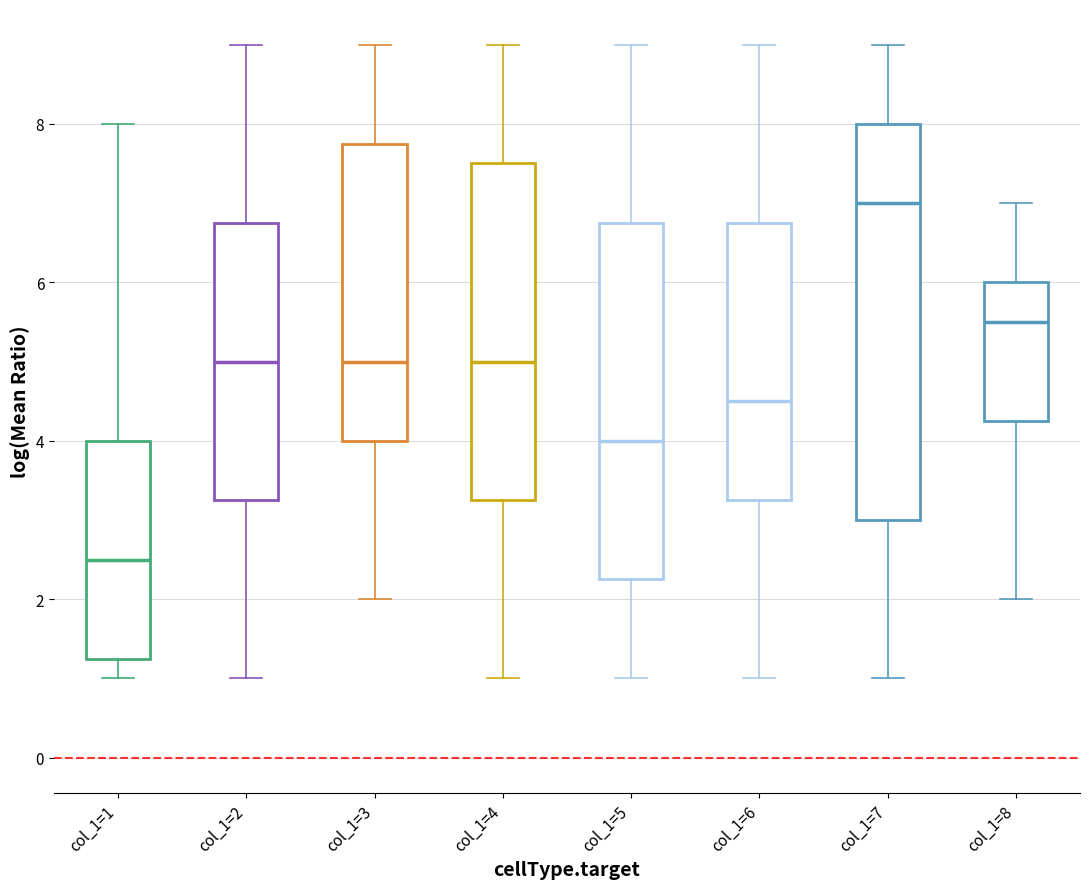

Comparing the boxes themselves (not the whiskers), which one is the tallest?

col_1=7